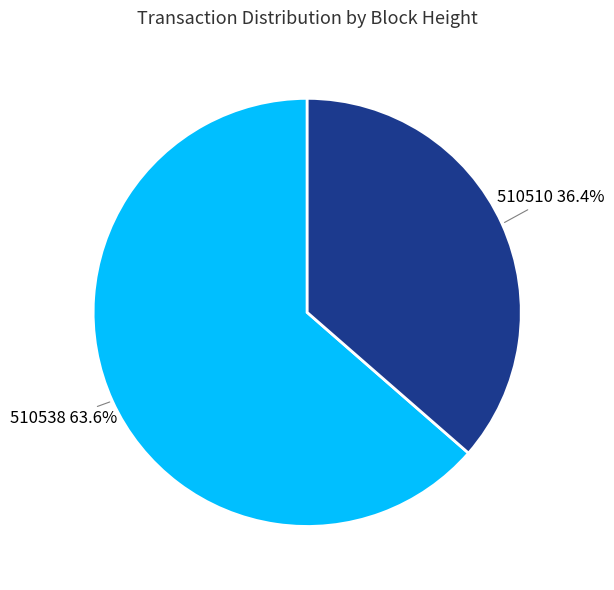

Is 510510 the majority of the pie?

No